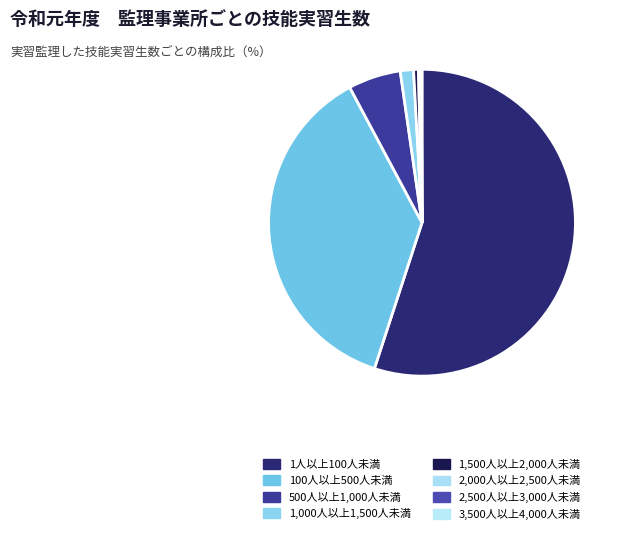

To the nearest percent, what is the difference between the largest and smallest slice percentages?

55%